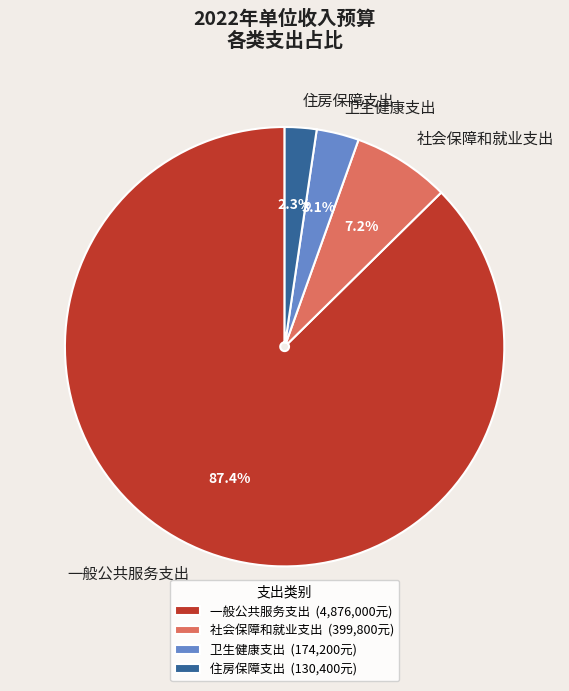

To the nearest percent, what portion does 社会保障和就业支出 represent?

7%